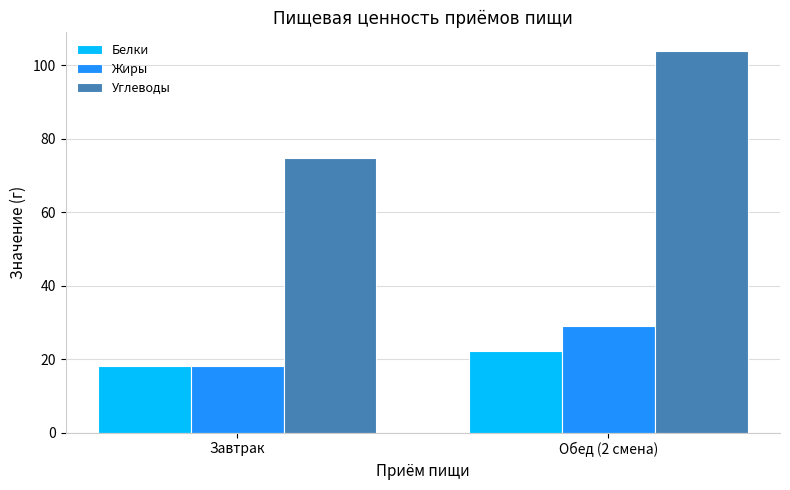

What is the smallest value displayed?

18.1